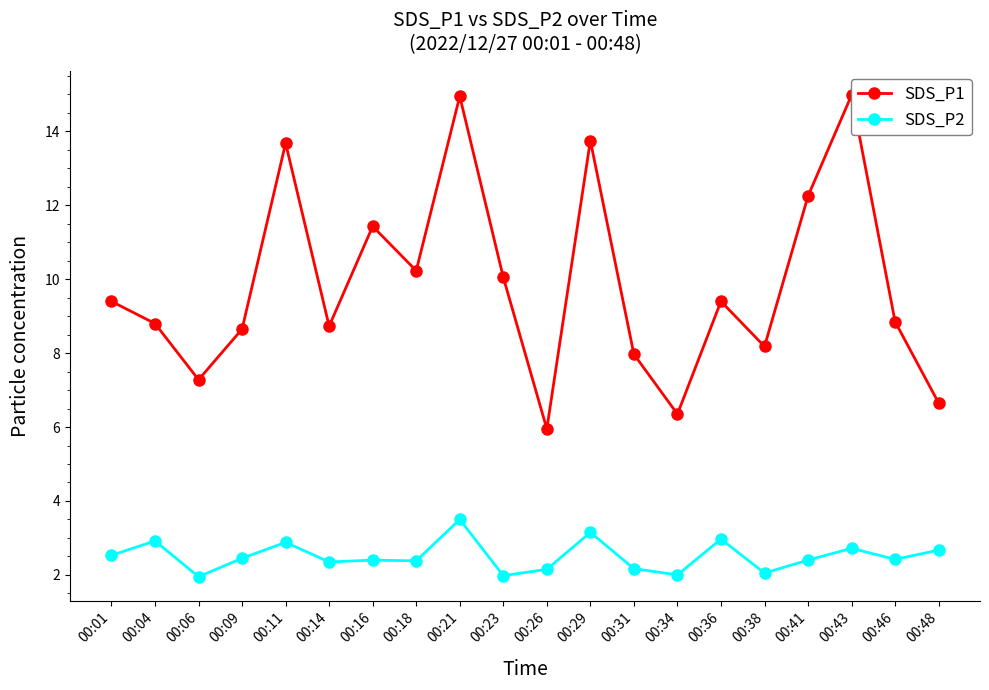

What is the value of the SDS_P1 point at the 11th from the left?

6.0